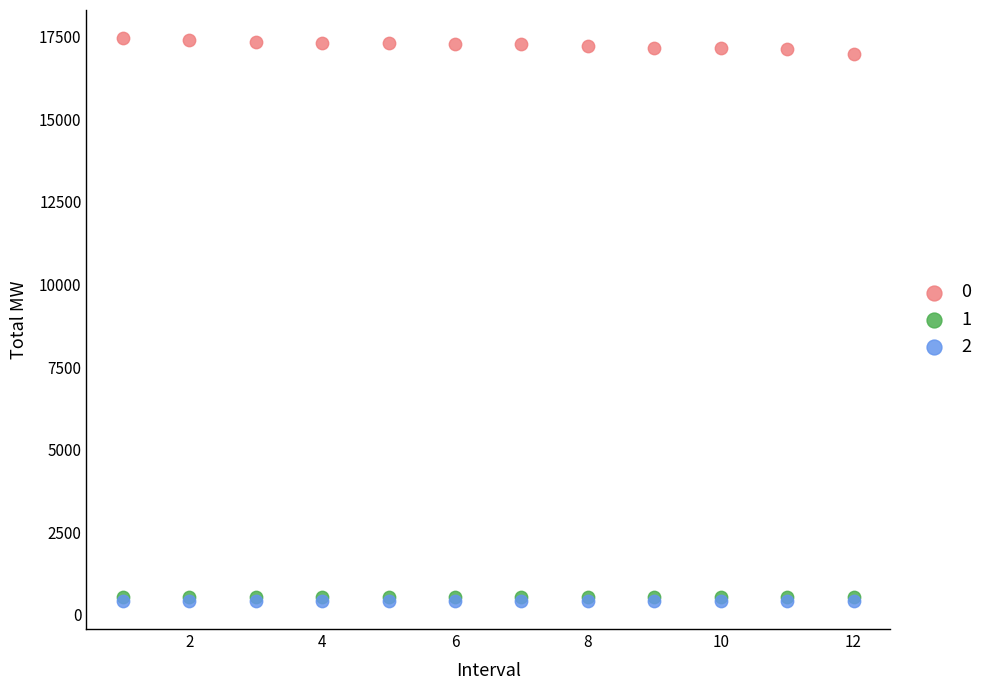

What are all the series names shown in the legend?

0, 1, 2